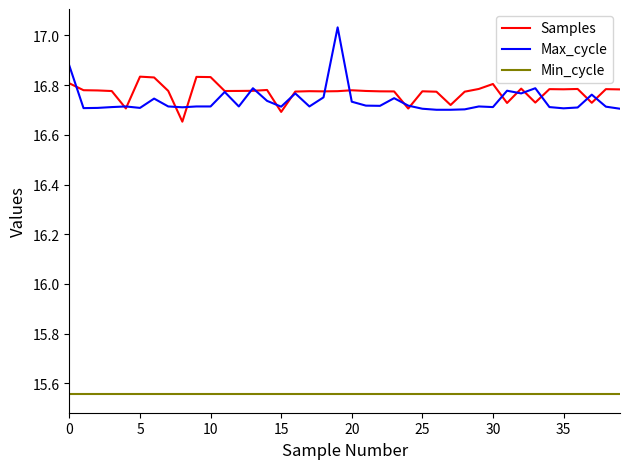

True or false: Samples and Min_cycle cross at least once.

False